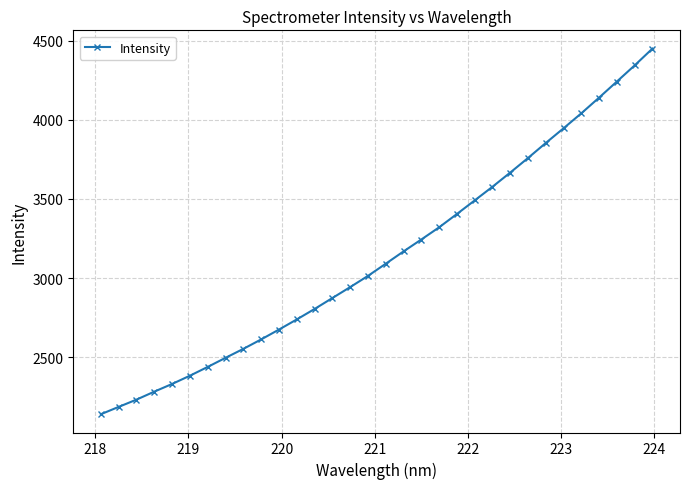

Reading left to right, extract all data points from this chart.

2140.3	2186.6	2232.5	2282.9	2331.5	2383.6	2439.1	2496.5	2553.1	2612.7	2674.9	2738.8	2804.9	2874.1	2943.0	3013.8	3090.7	3168.4	3243.8	3320.6	3404.8	3490.6	3576.8	3666.5	3758.6	3853.4	3946.3	4040.9	4140.1	4241.5	4343.5	4449.5